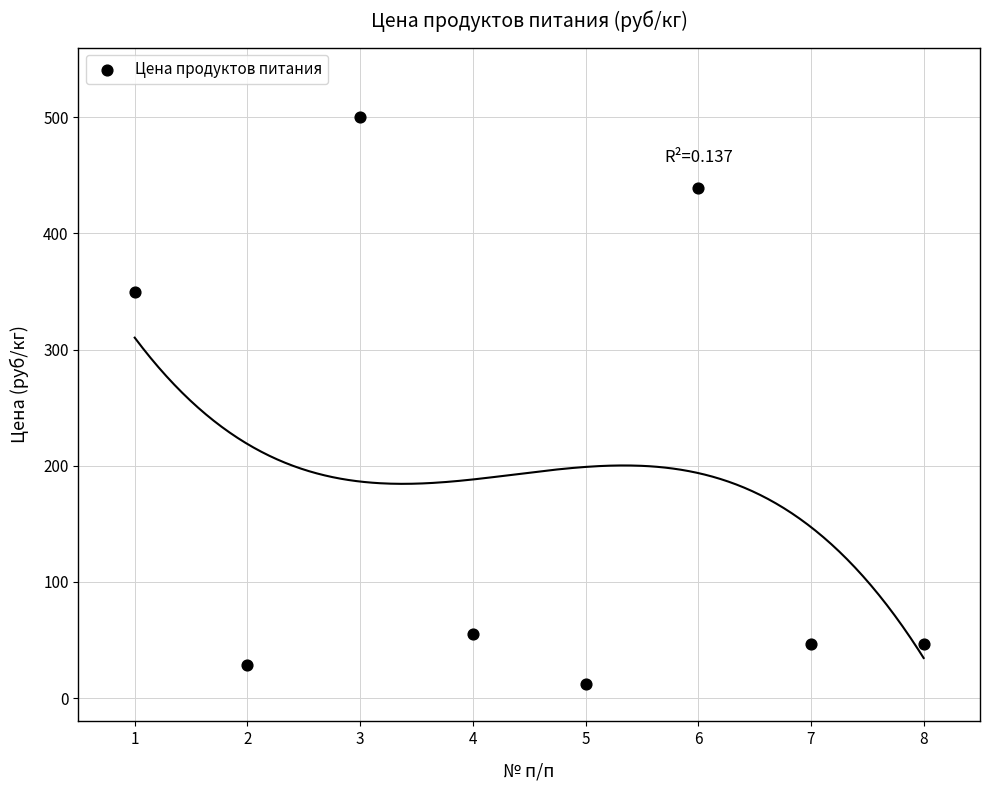

What Y value in the scatter plot is closest to 256?

350.0